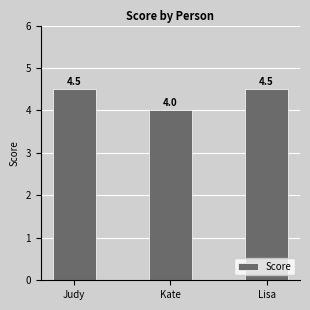

What position from the left is Judy?

1